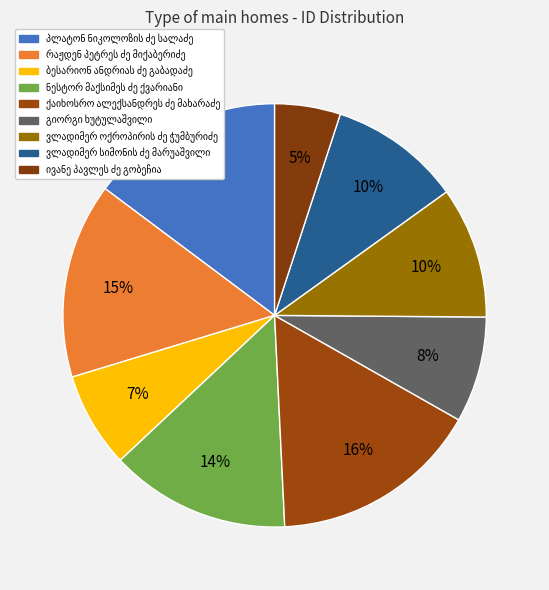

What is the ratio of the value at რაჟდენ პეტრეს ძე მიქაბერიძე to the value at ივანე პავლეს ძე გობეჩია?

3.0